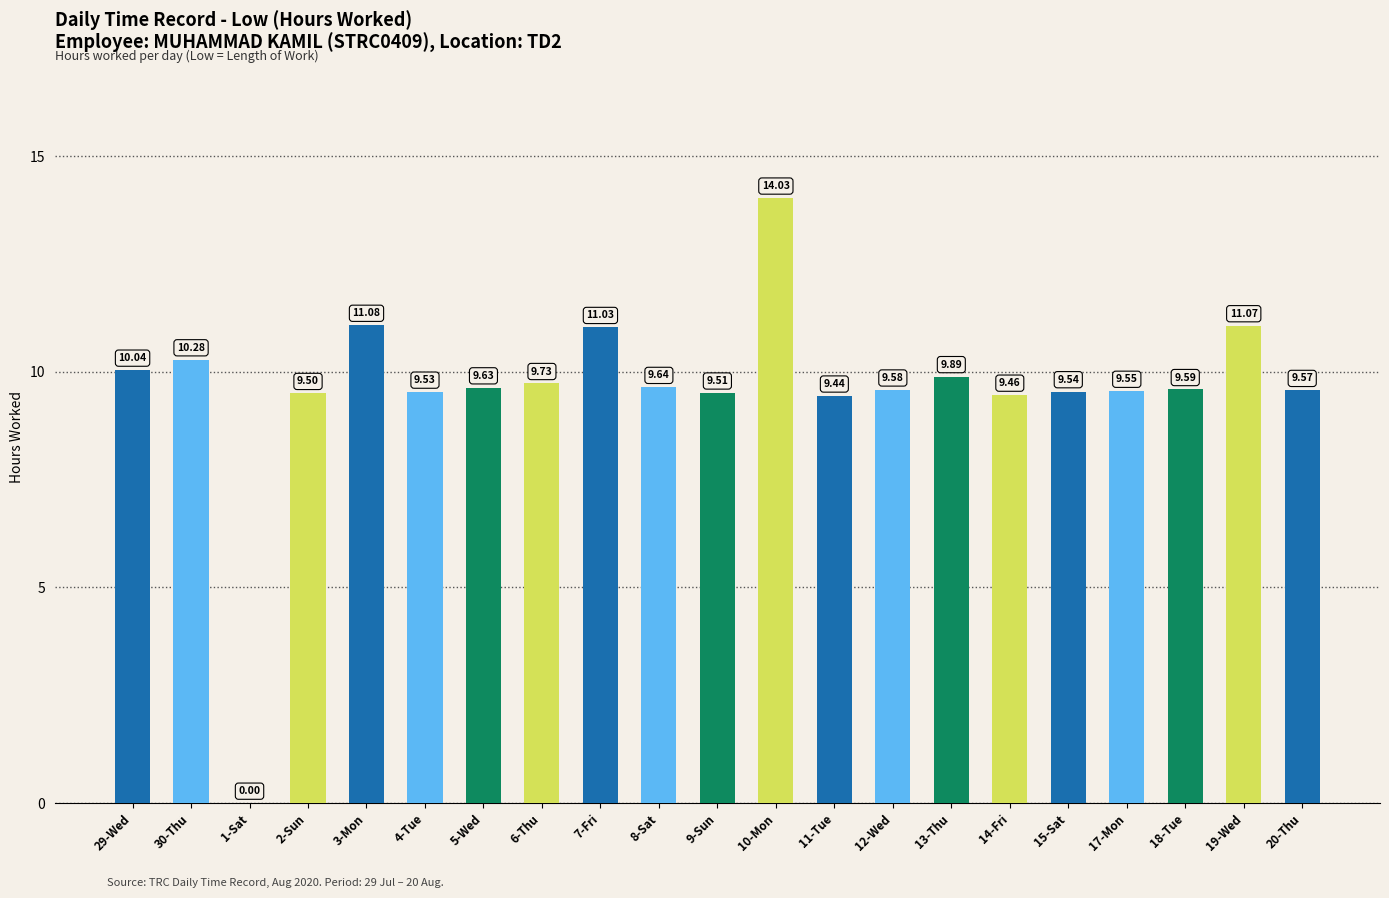

What is the ratio of the value at 20-Thu to the value at 10-Mon?

0.7